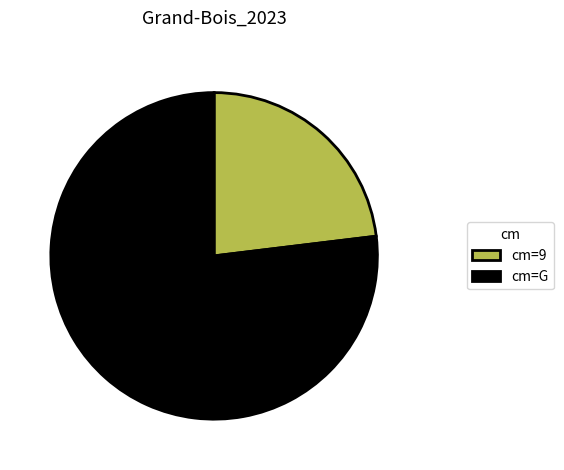

Between cm=G and cm=9, which is larger?

cm=G